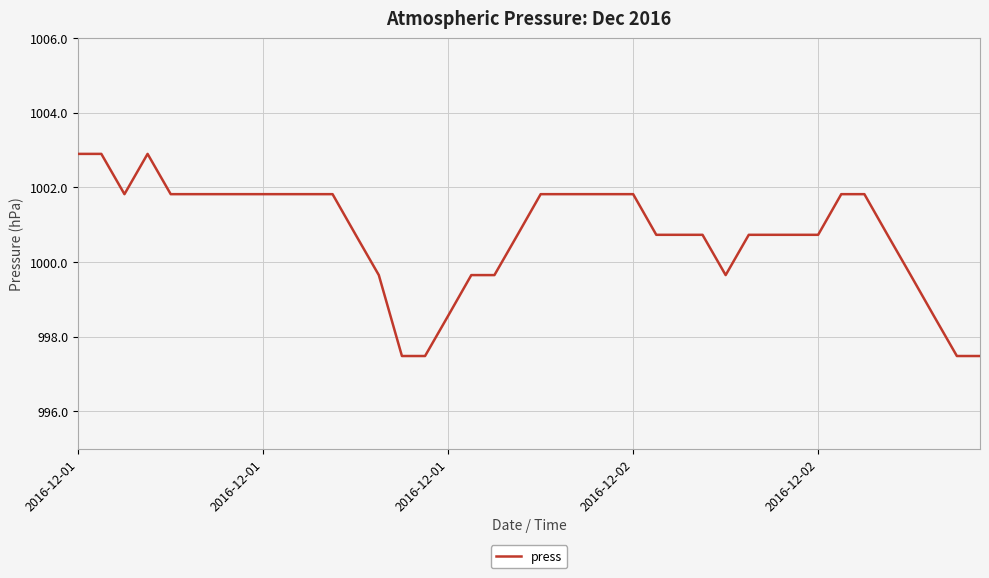

What is the maximum value shown in the chart?

1002.9